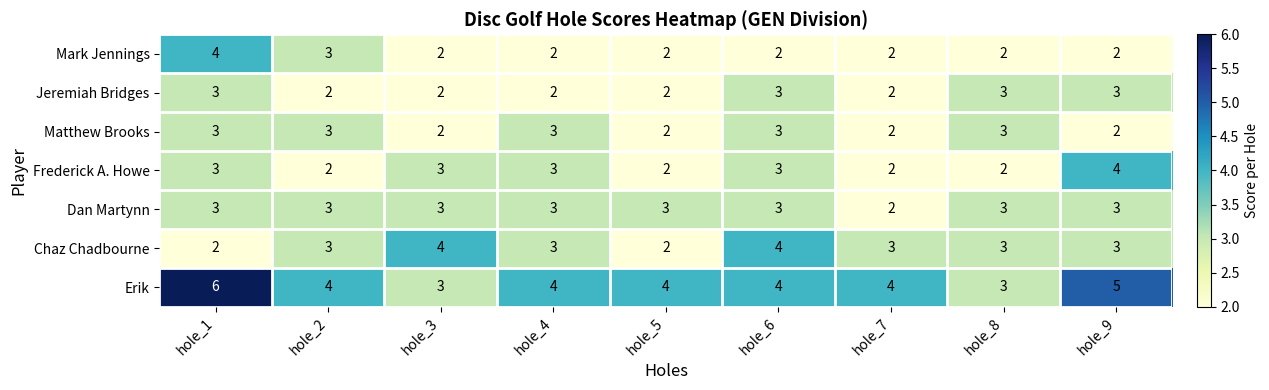

Which series has the widest spread of values?

Erik